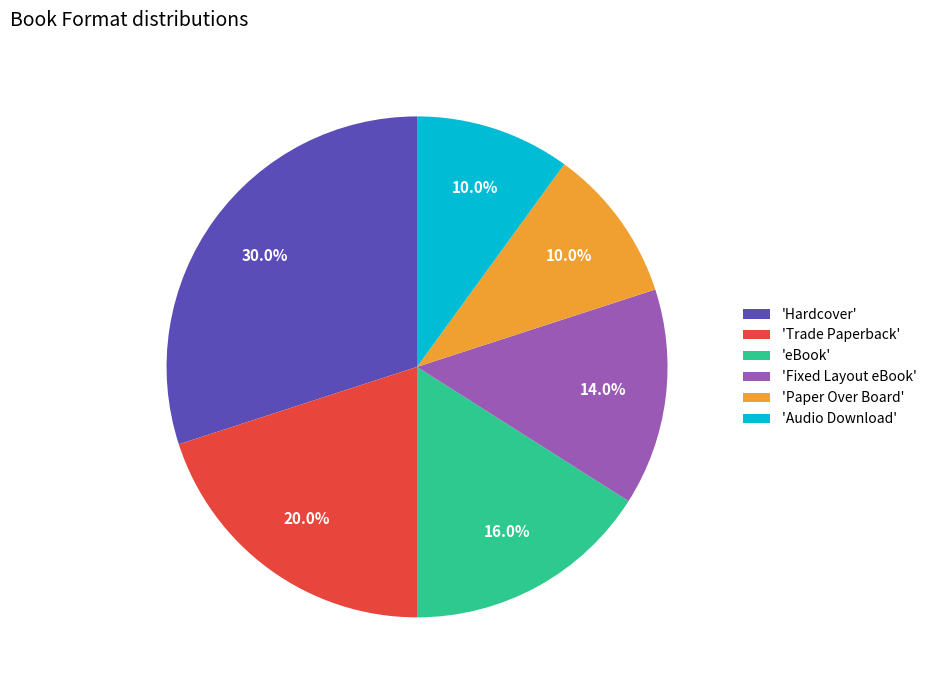

What is the total percentage of 'Audio Download' and 'Paper Over Board'?

20.0%